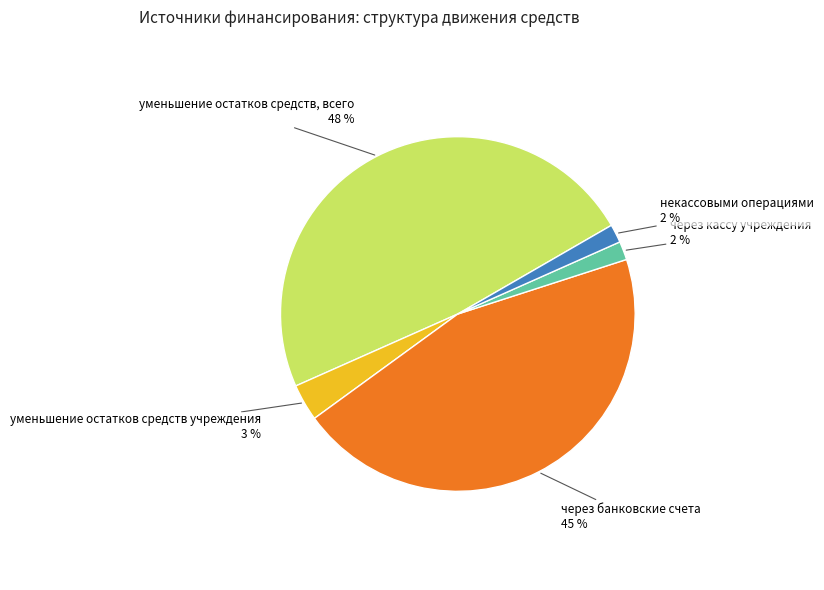

Is it true that через кассу учреждения is 2% of the pie?

True